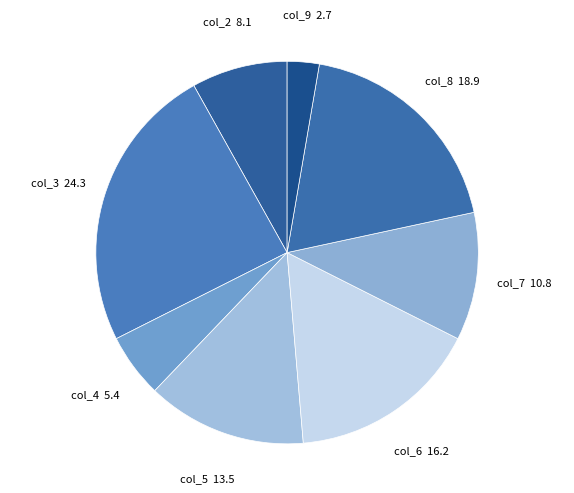

Does col_6 represent more than half of the total?

No